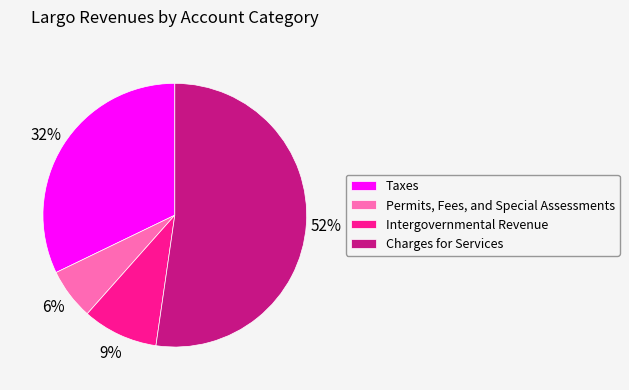

What is the smallest slice in the pie chart?

Permits, Fees, and Special Assessments